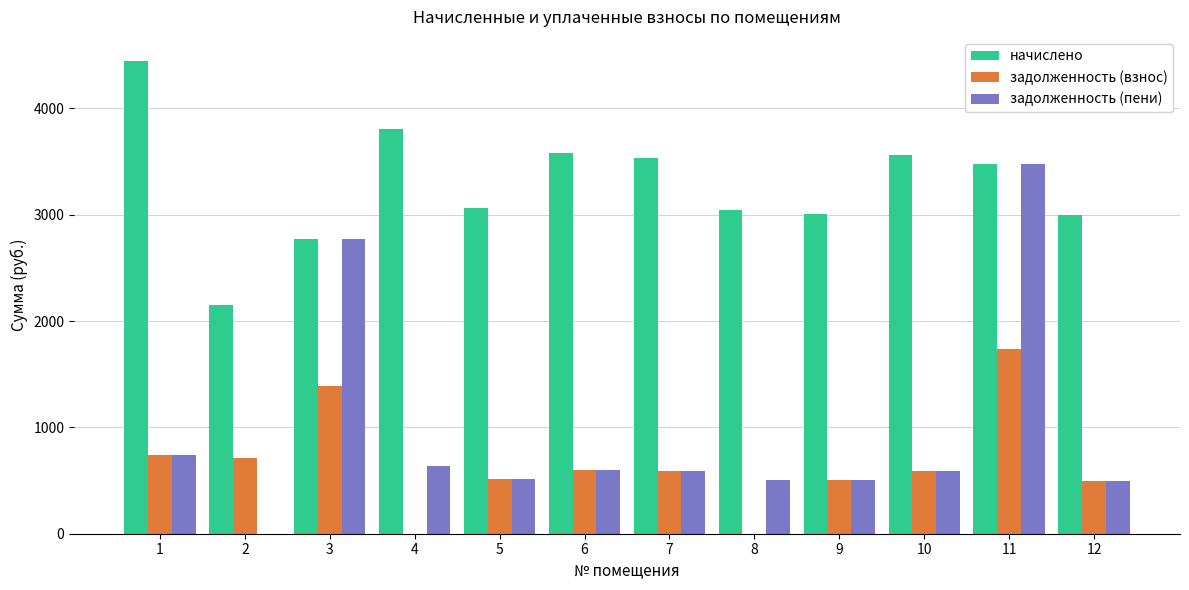

What is the approximate value of задолженность (пени) at 9?

500.7